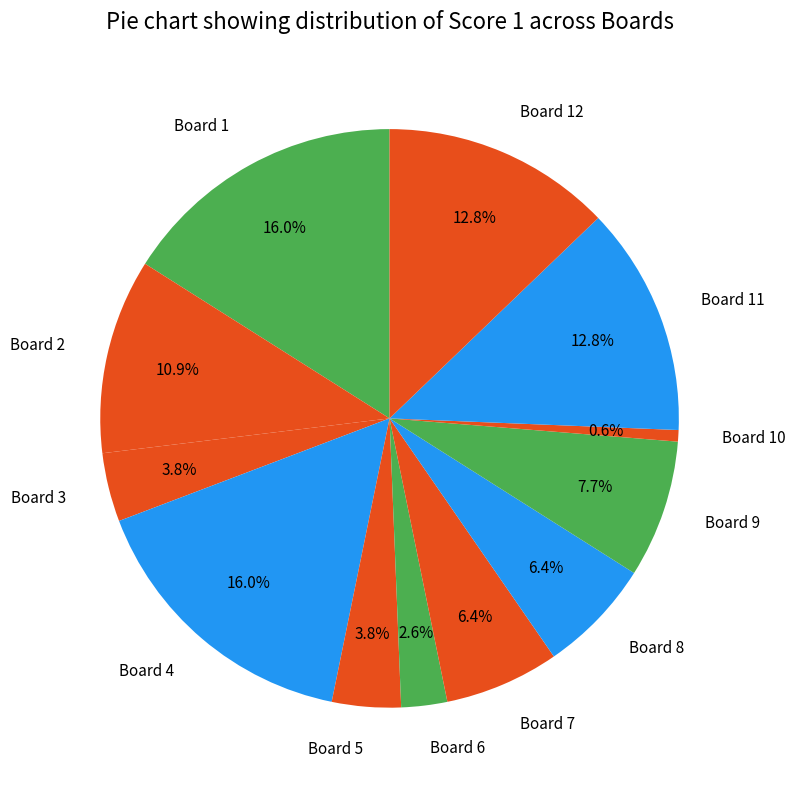

Does Board 5 account for over 50% of the chart?

No